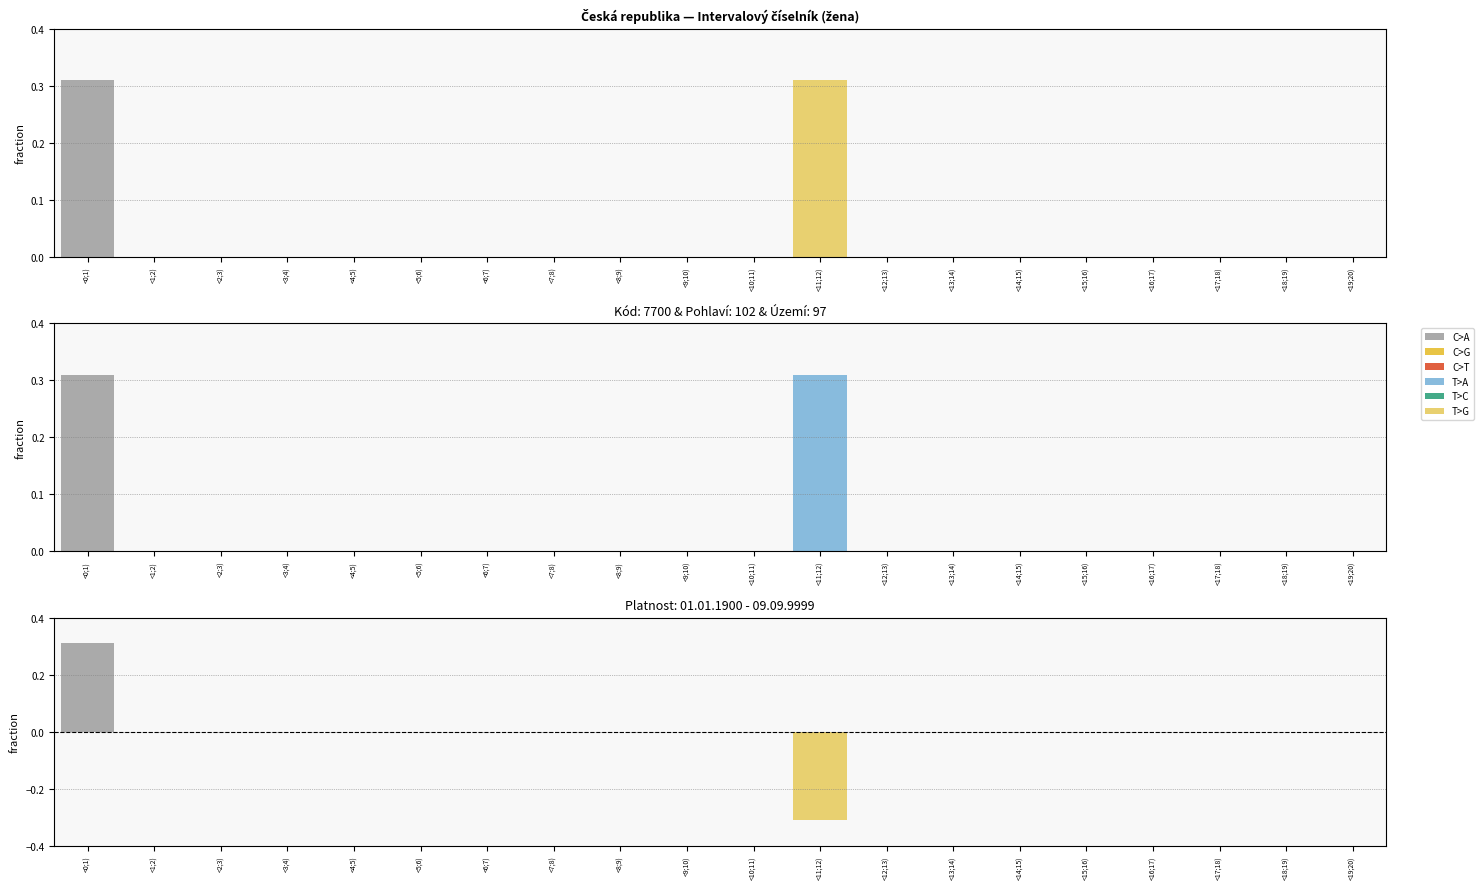

Does the chart contain stacked bars?

No